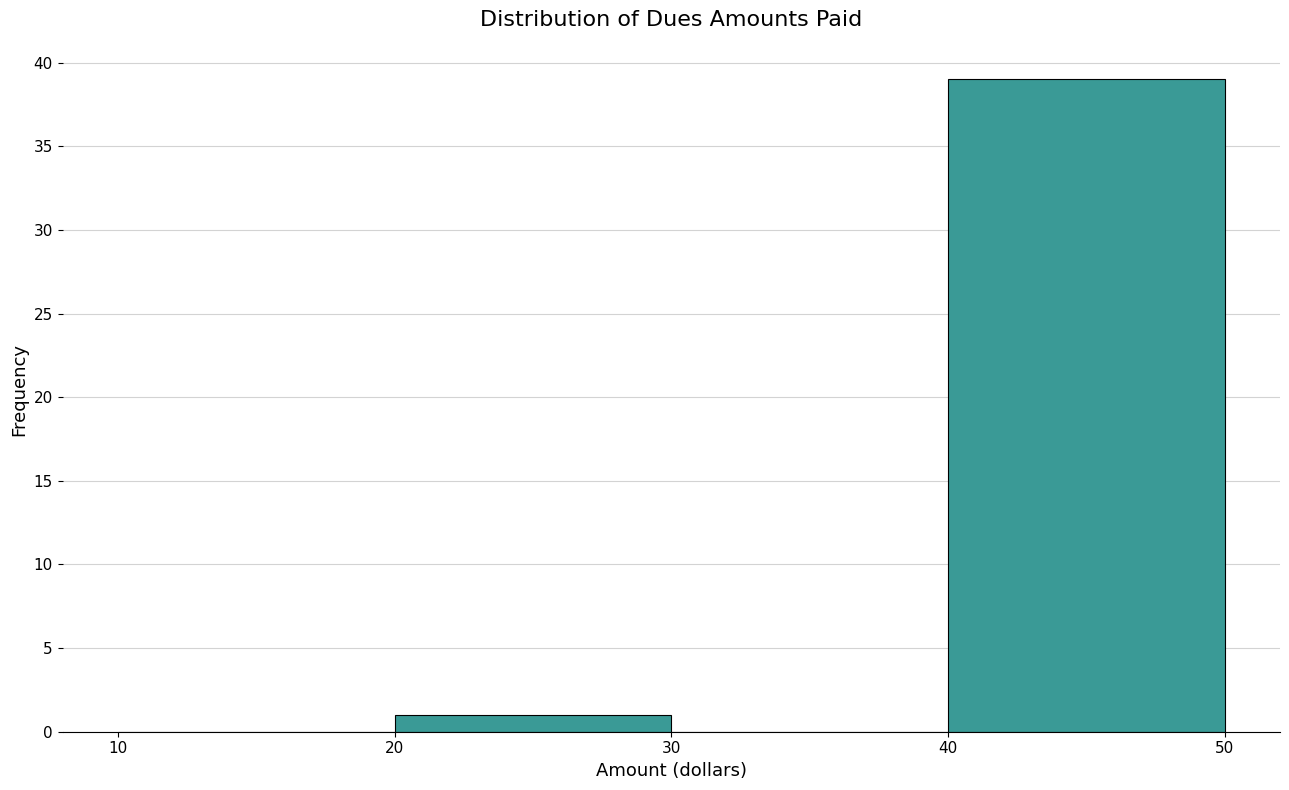

What is the height of the bar covering 20 to 30 on the x-axis? The values are not printed on the chart, so give them approximately, as read against the axis.

1